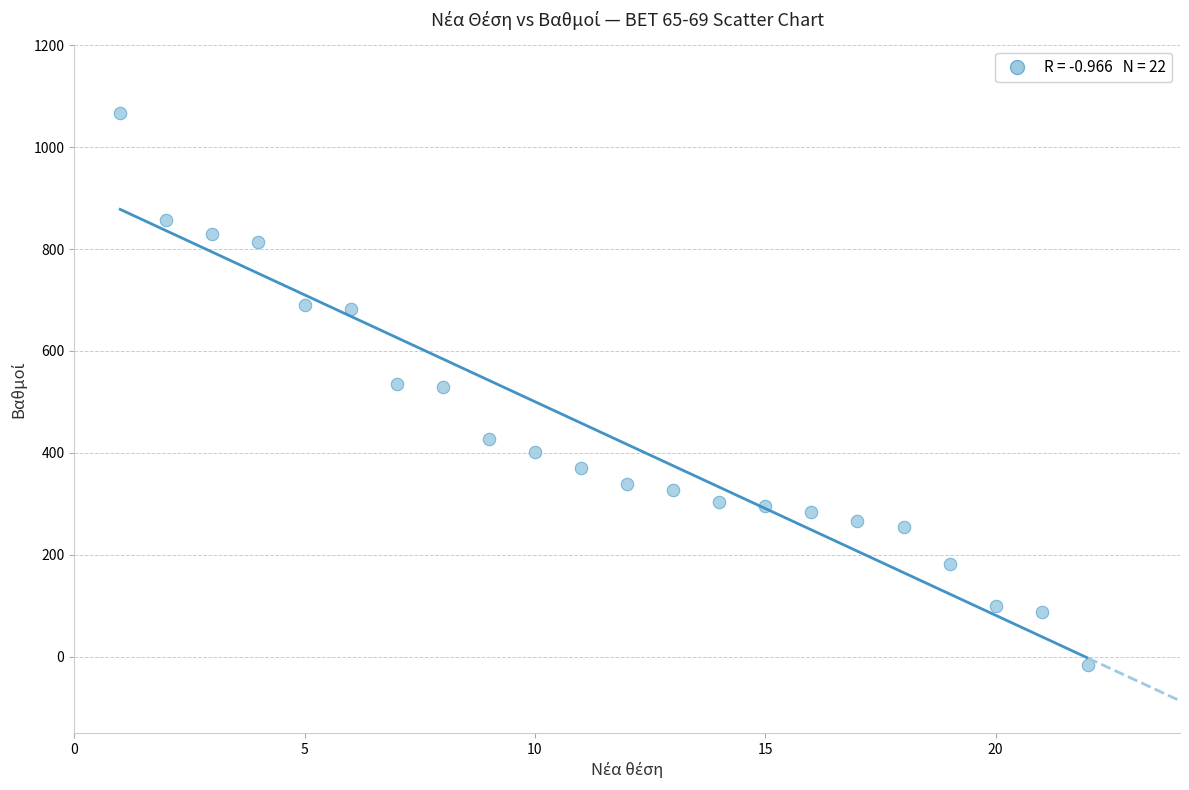

What is the range of X values (max minus min)?

21.0